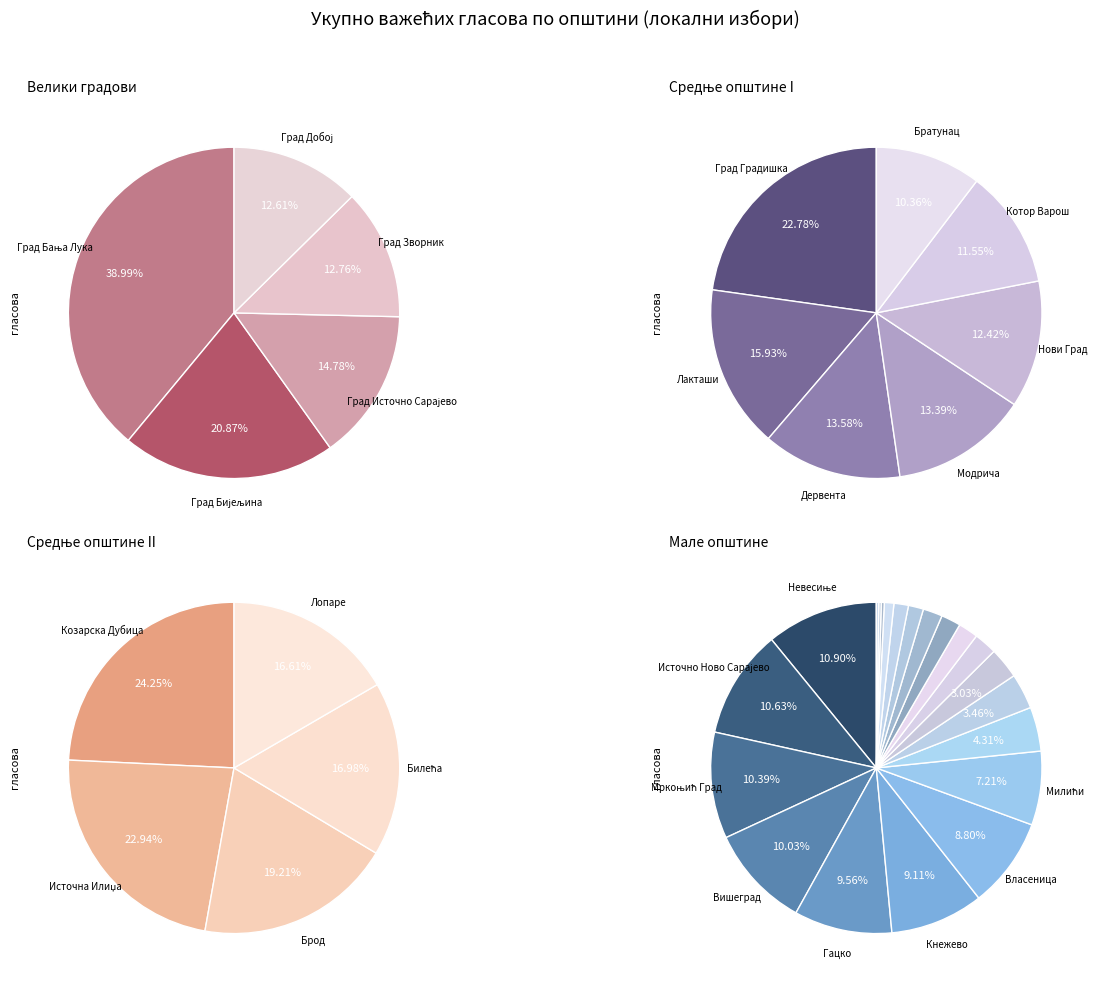

Rank the categories by value from lowest to highest.

Источни Дрвар, Источни Мостар, Купрес, Језеро, Источни Стари Град, Крупа на Уни, Доњи Жабар, Берковићи, Ново Горажде, Калиновик, Вукосавље, Љубиње, Костајница, Милићи, Власеница, Кнежево, Гацко, Вишеград, Мркоњић Град, Источно Ново Сарајево, Невесиње, Лопаре, Билећа, Брод, Источна Илиџа, Козарска Дубица, Братунац, Котор Варош, Нови Град, Модрича, Дервента, Лакташи, Град Градишка, Град Добој, Град Зворник, Град Источно Сарајево, Град Бијељина, Град Бања Лука